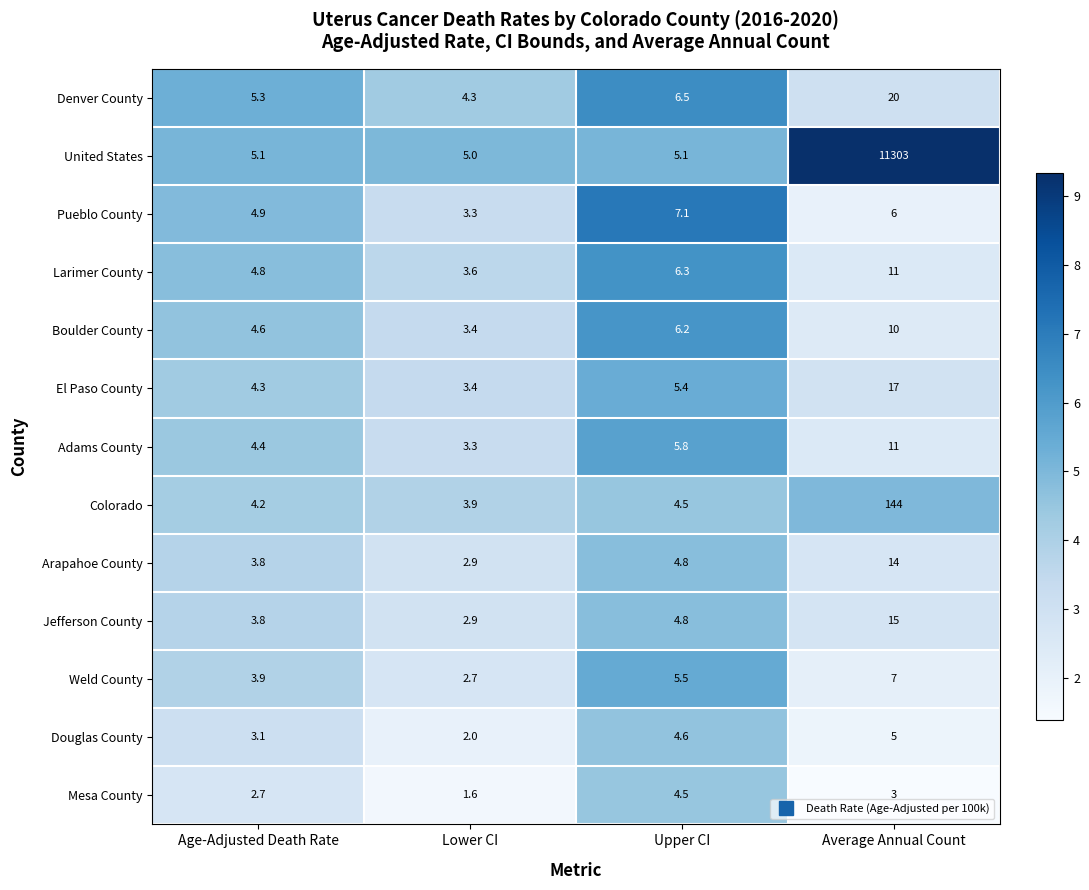

The Colorado series shows 4.5 at Upper CI. True or false?

True